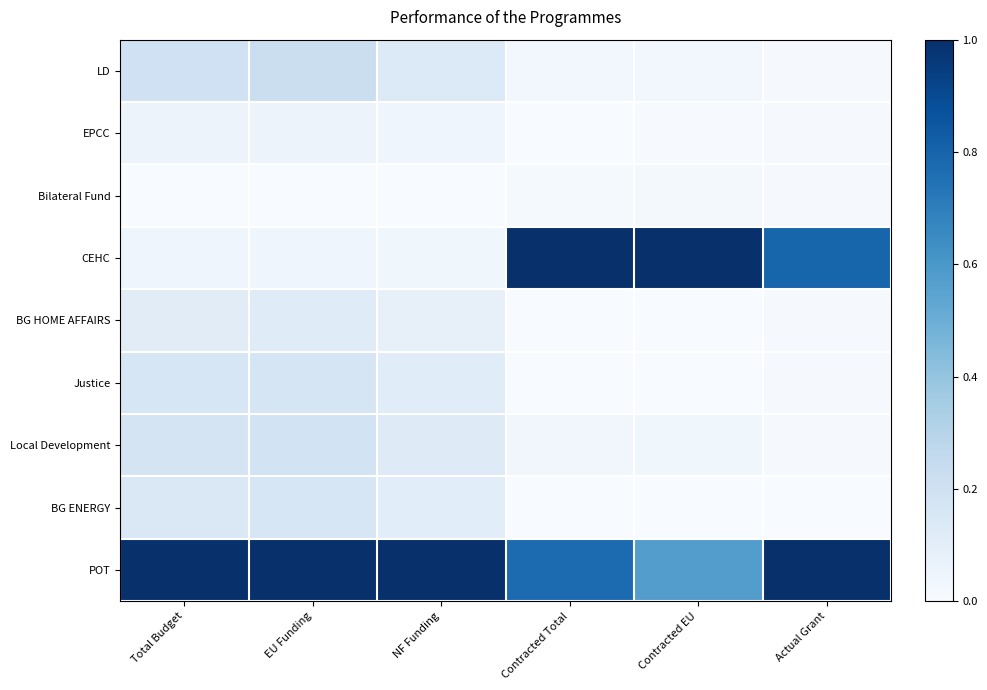

Which has a higher value, EU Funding or Total Budget?

EU Funding